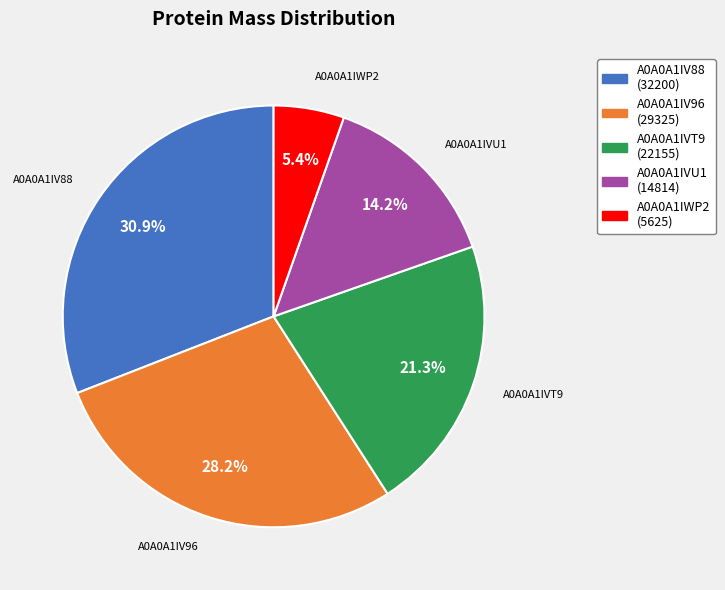

What is the total percentage of A0A0A1IVU1 and A0A0A1IV96?

42.4%